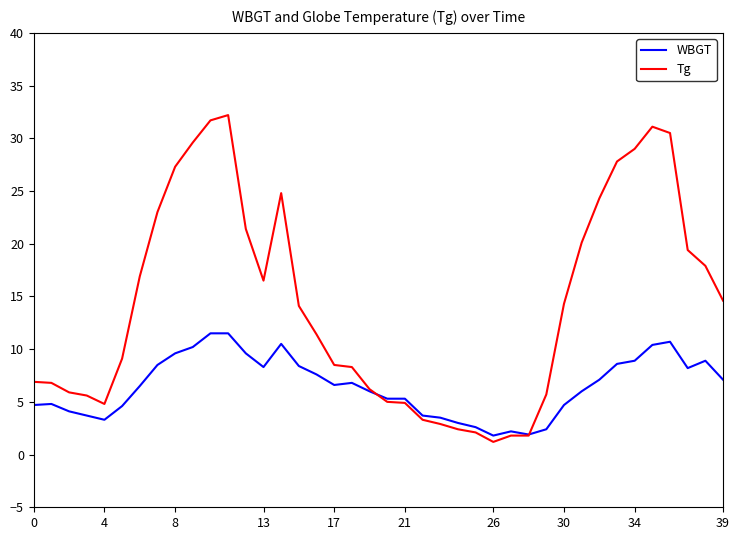

Which series ends up on top after the final intersection of Tg and WBGT?

Tg